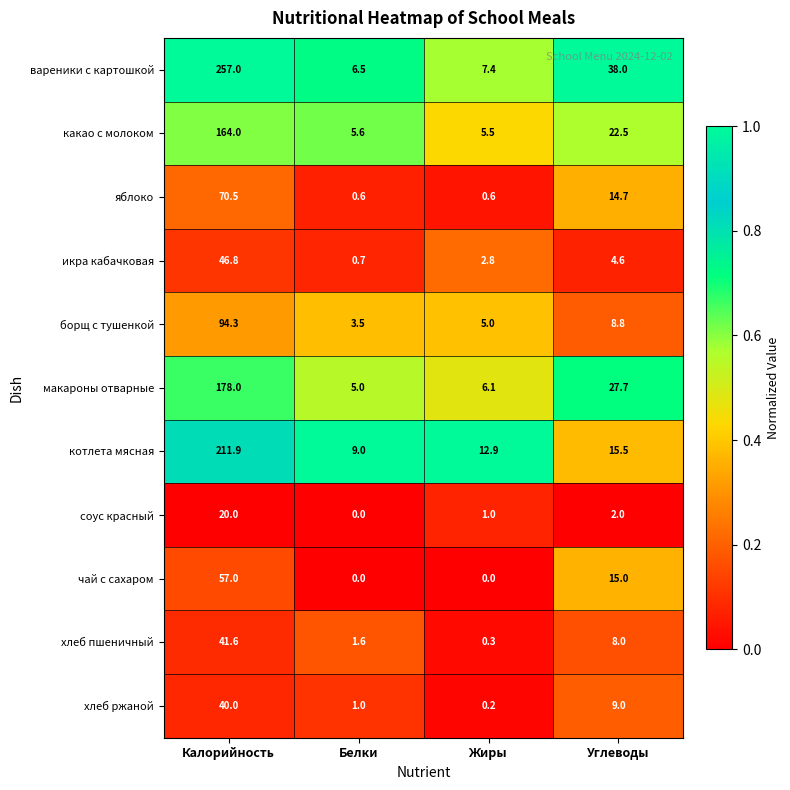

At which label is хлеб ржаной closest to 20?

Углеводы